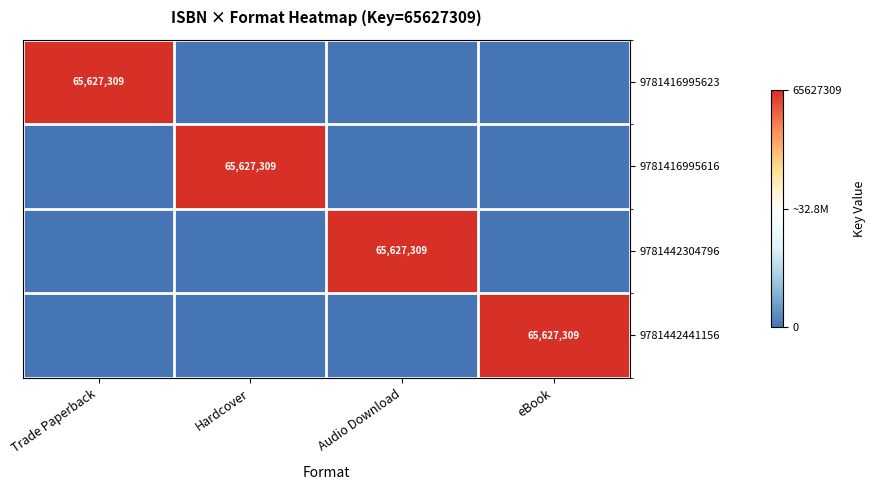

The value of 9781416995616 at Hardcover is 100421863. True or false?

False